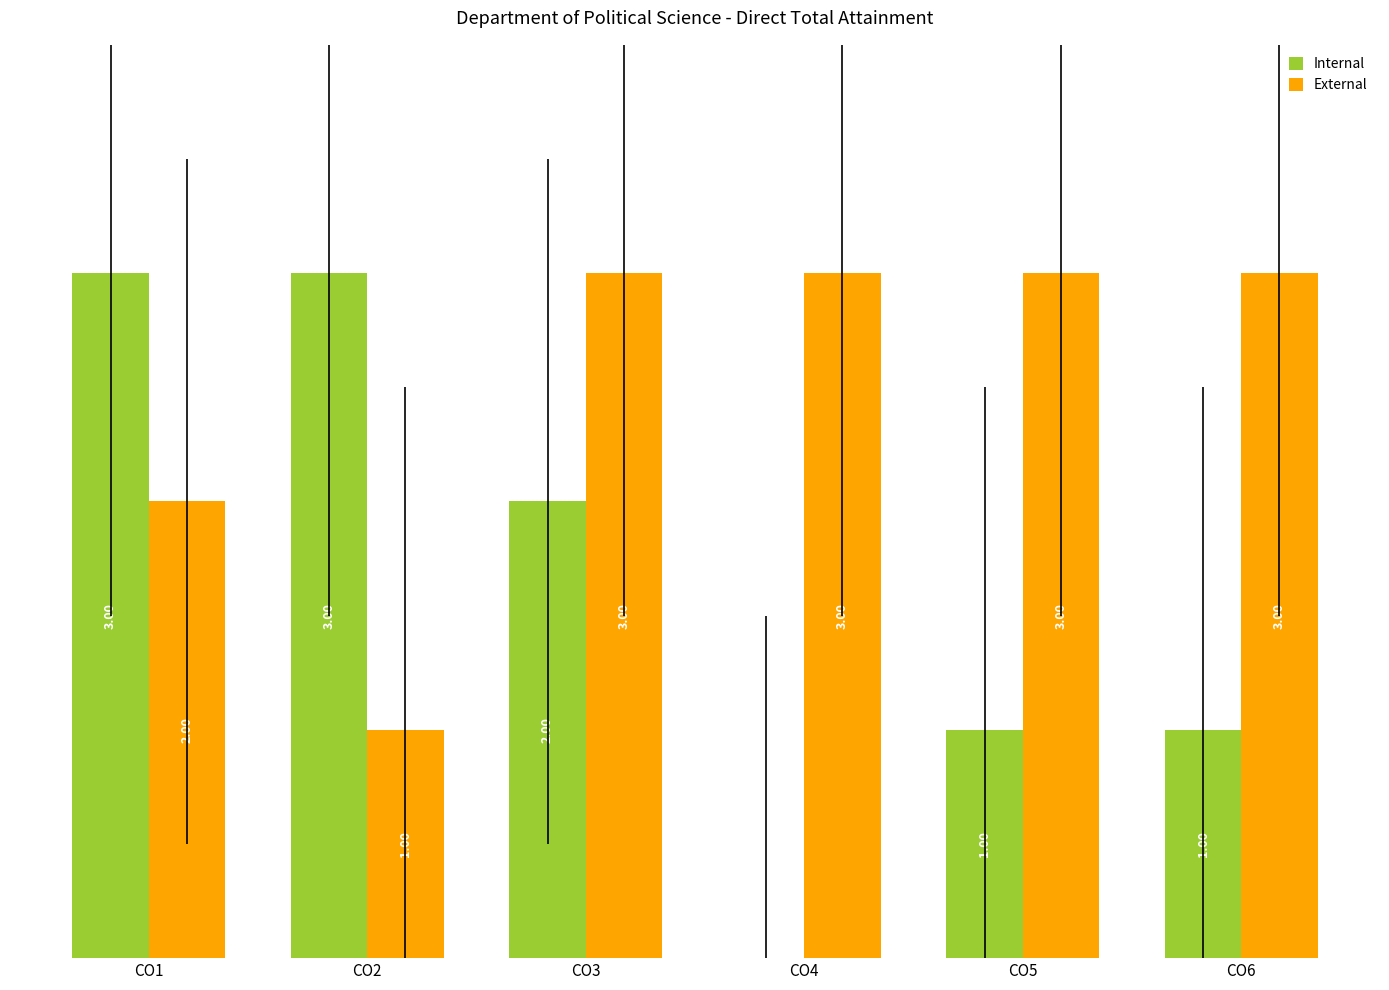

Which series has the largest total across all categories?

External